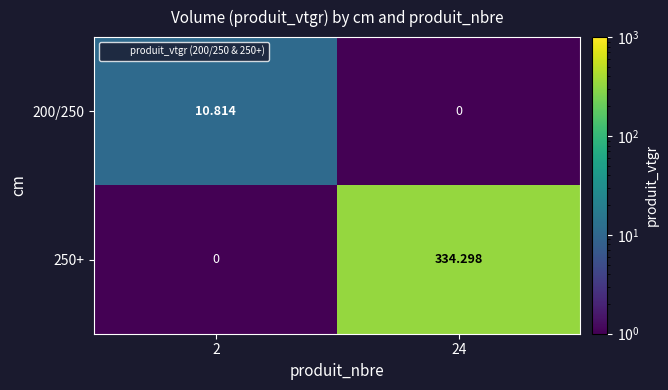

Rank the series by their maximum value, from highest to lowest.

250+, 200/250